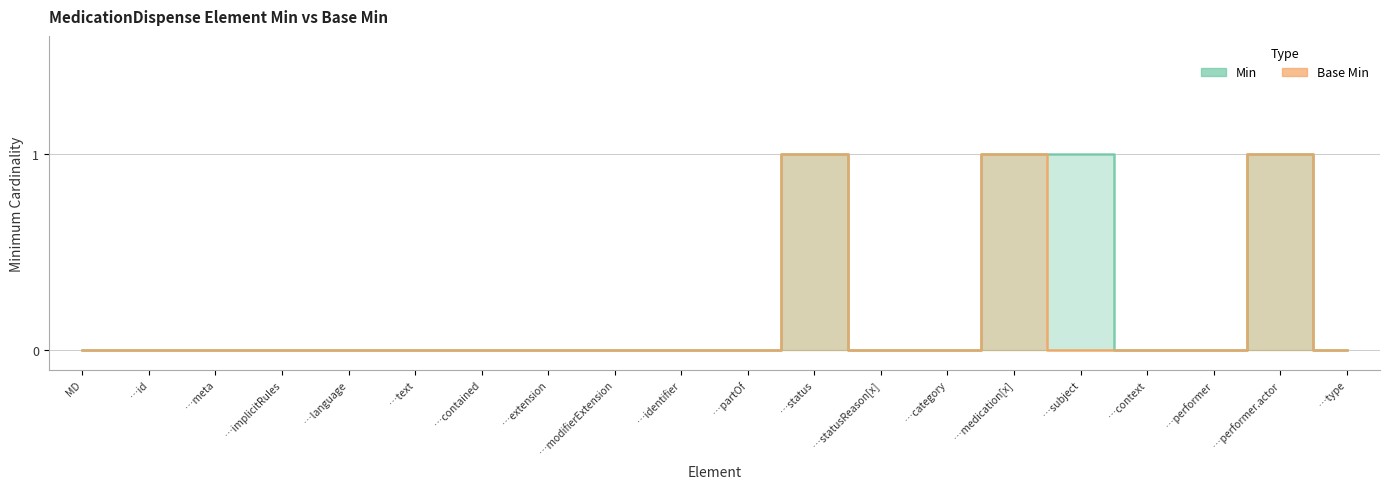

What are all the series names shown in the legend?

Min, Base Min